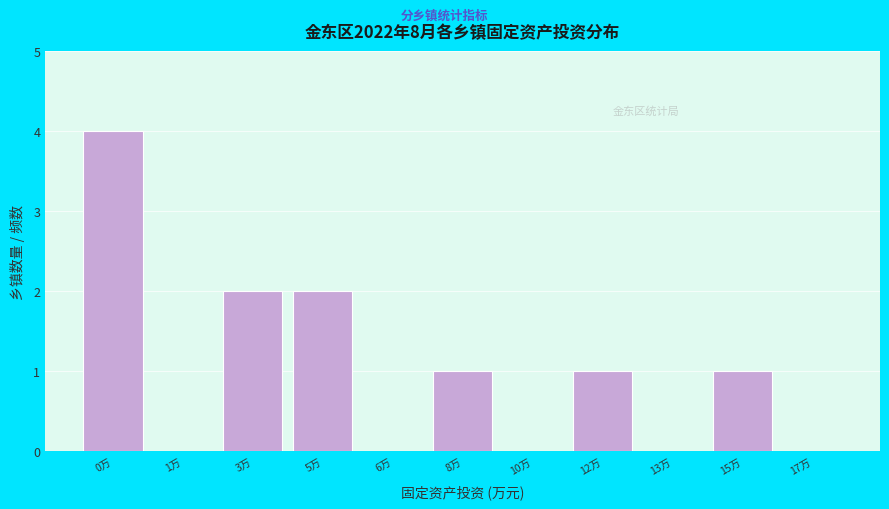

Reading left to right, extract all data points from this chart.

0万=4	1万=0	3万=2	5万=2	6万=0	8万=1	10万=0	12万=1	13万=0	15万=1	17万=0